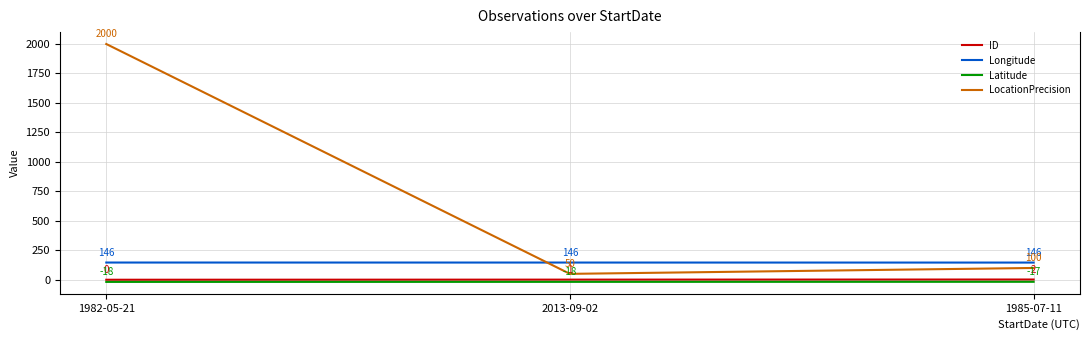

What is the lowest value of the Latitude series?

-18.3